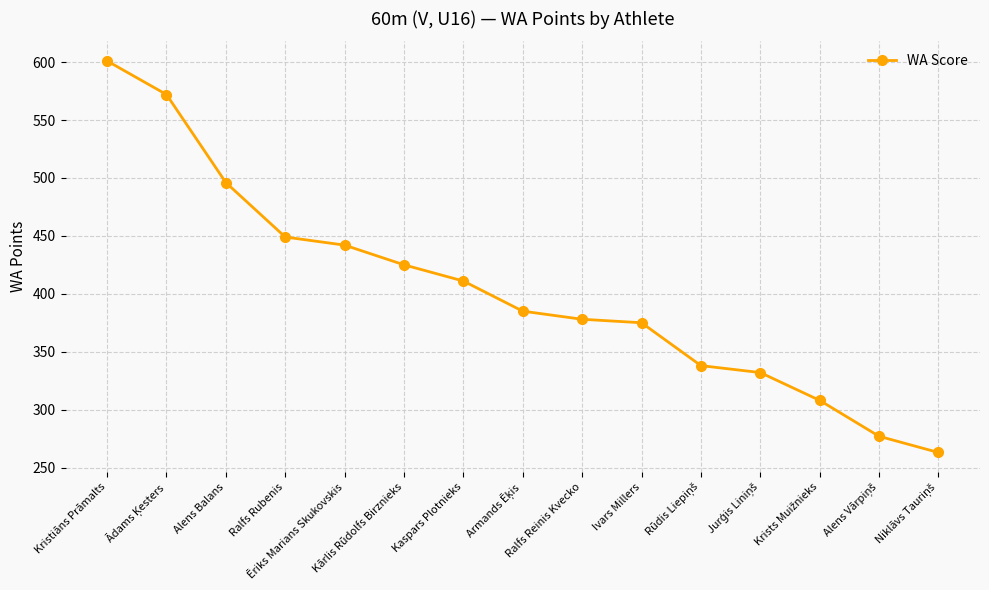

Does the chart have visible grid lines?

Yes